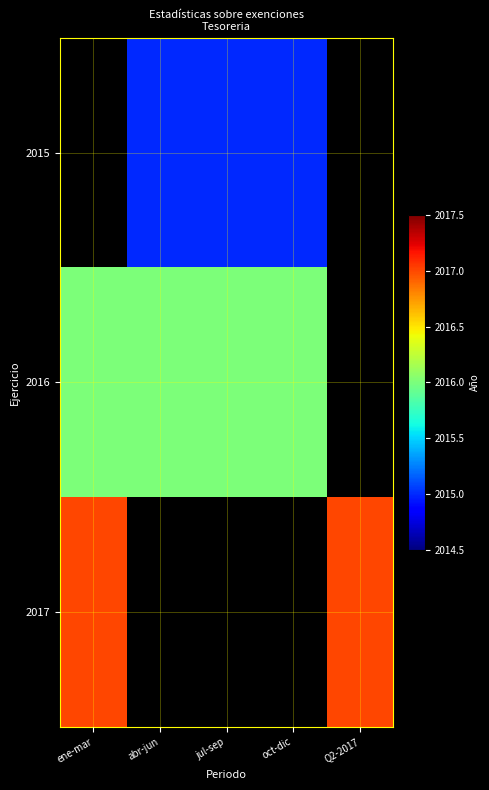

Is it true that 2016 equals 1085.6 at jul-sep?

False